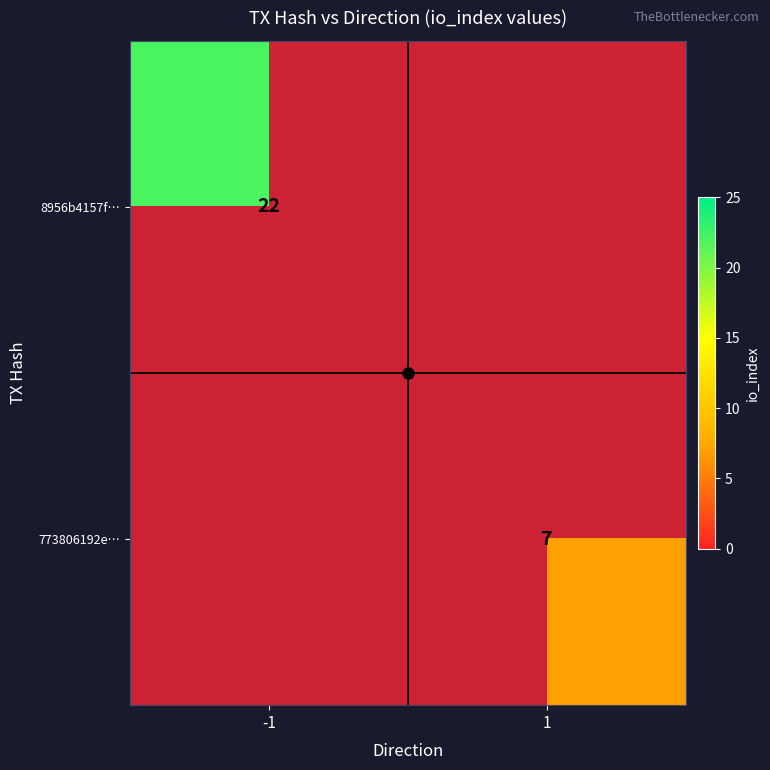

Which series has the widest spread of values?

8956b4157f…